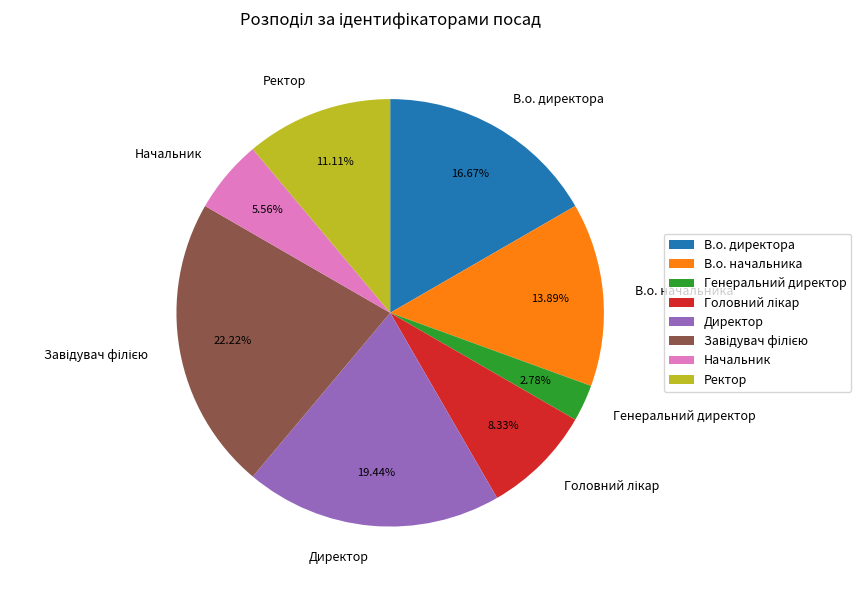

Which slice is the smallest?

Генеральний директор